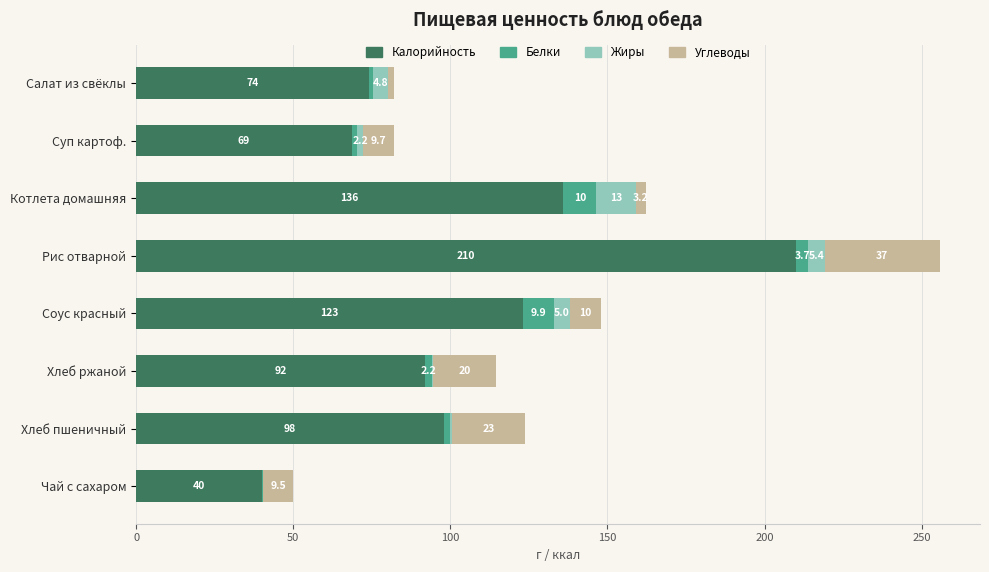

At which label does Калорийность reach its peak?

Рис отварной